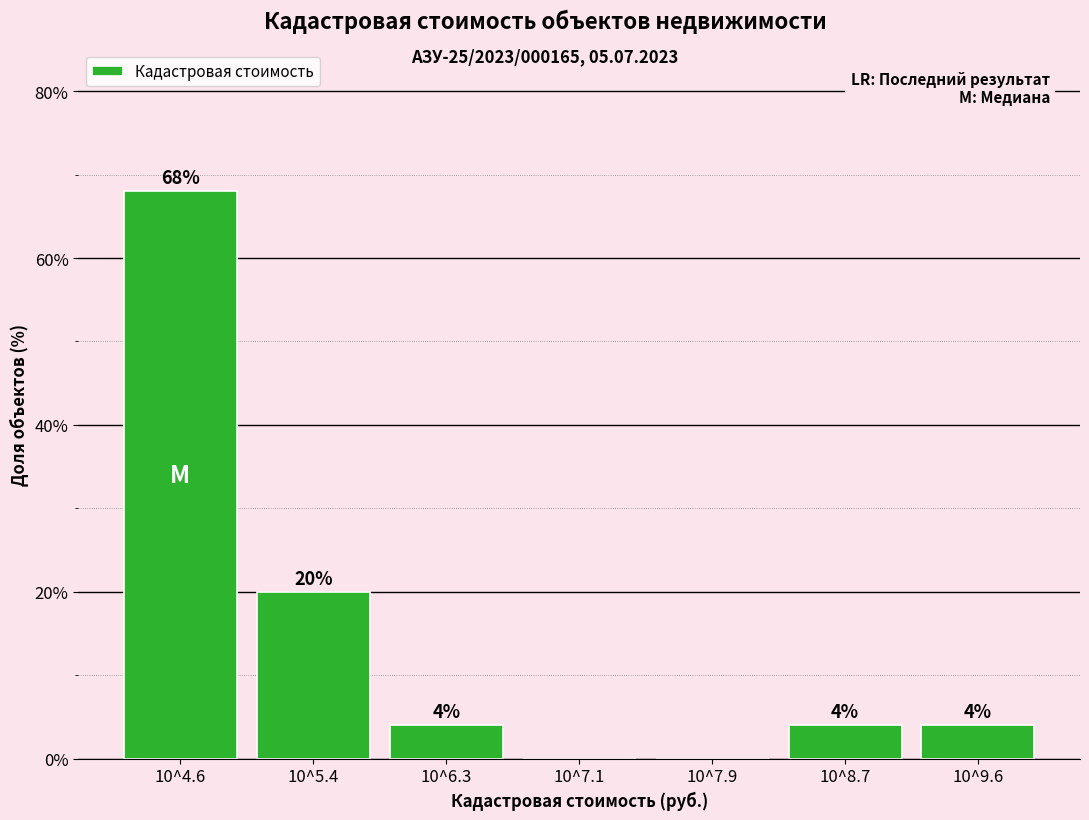

Reading left to right, transcribe all the data shown in this chart.

10^4.6=68	10^5.4=20	10^6.3=4	10^7.1=0	10^7.9=0	10^8.7=4	10^9.6=4